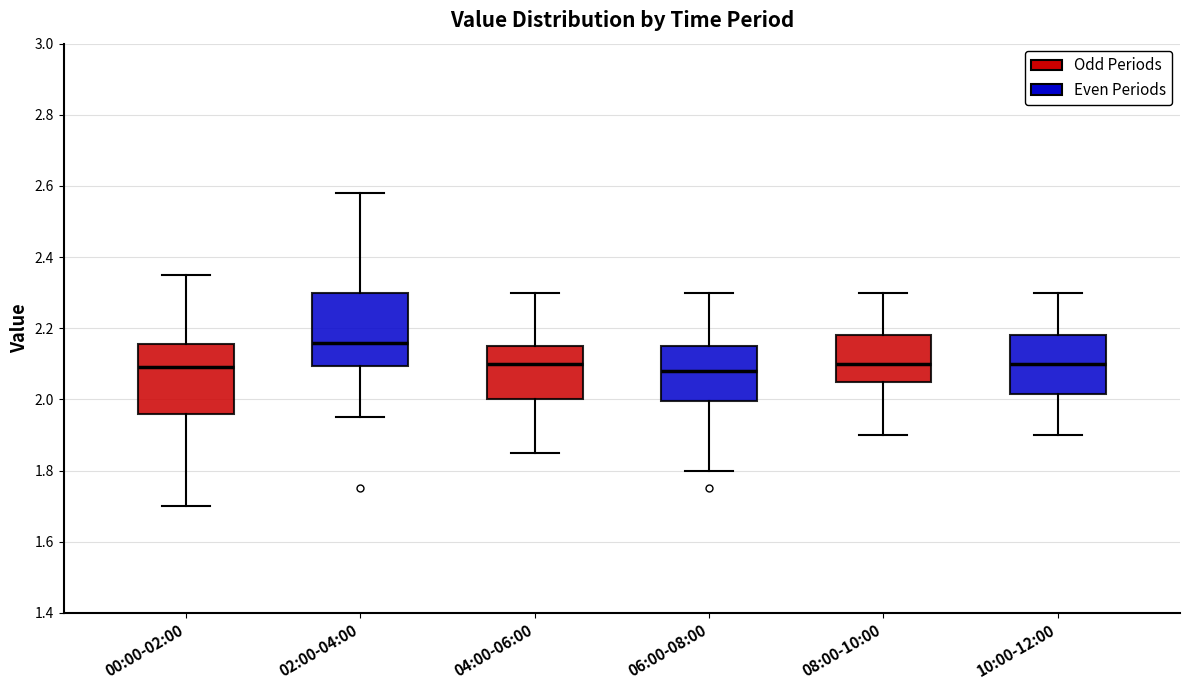

Reading left to right, transcribe this box plot: for each box, give where its median line is, the range the box spans, and where its two whiskers end, as read against the y-axis. The values are not printed on the chart, so give them approximately, as read against the axis.

00:00-02:00: median 2.10, box 1.96 to 2.16, whiskers 1.70 to 2.36
02:00-04:00: median 2.16, box 2.10 to 2.30, whiskers 1.96 to 2.58
04:00-06:00: median 2.10, box 2.00 to 2.16, whiskers 1.86 to 2.30
06:00-08:00: median 2.08, box 2.00 to 2.16, whiskers 1.80 to 2.30
08:00-10:00: median 2.10, box 2.06 to 2.18, whiskers 1.90 to 2.30
10:00-12:00: median 2.10, box 2.02 to 2.18, whiskers 1.90 to 2.30